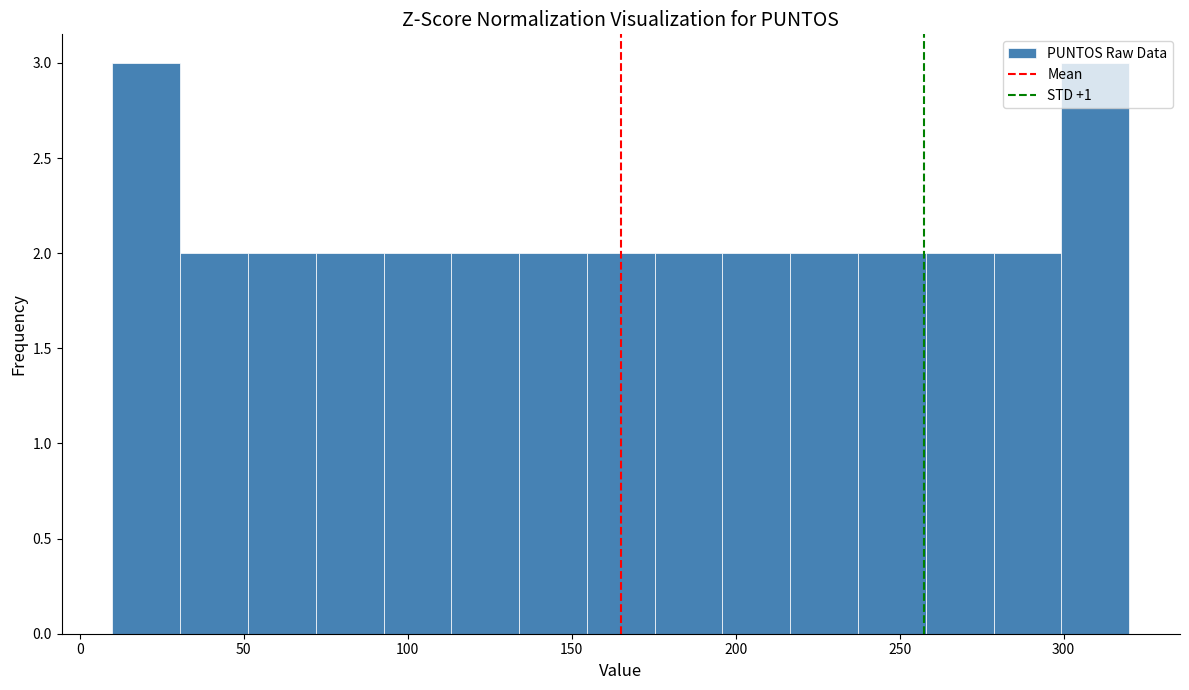

Reading left to right, transcribe this chart: for each bar, give the range it covers on the x-axis and its height. Neither the bar edges nor the heights are printed on the chart, so give them approximately, as read against the axes.

10 to 30: 3
30 to 50: 2
50 to 70: 2
70 to 95: 2
95 to 115: 2
115 to 135: 2
135 to 155: 2
155 to 175: 2
175 to 195: 2
195 to 215: 2
215 to 235: 2
235 to 260: 2
260 to 280: 2
280 to 300: 2
300 to 320: 3